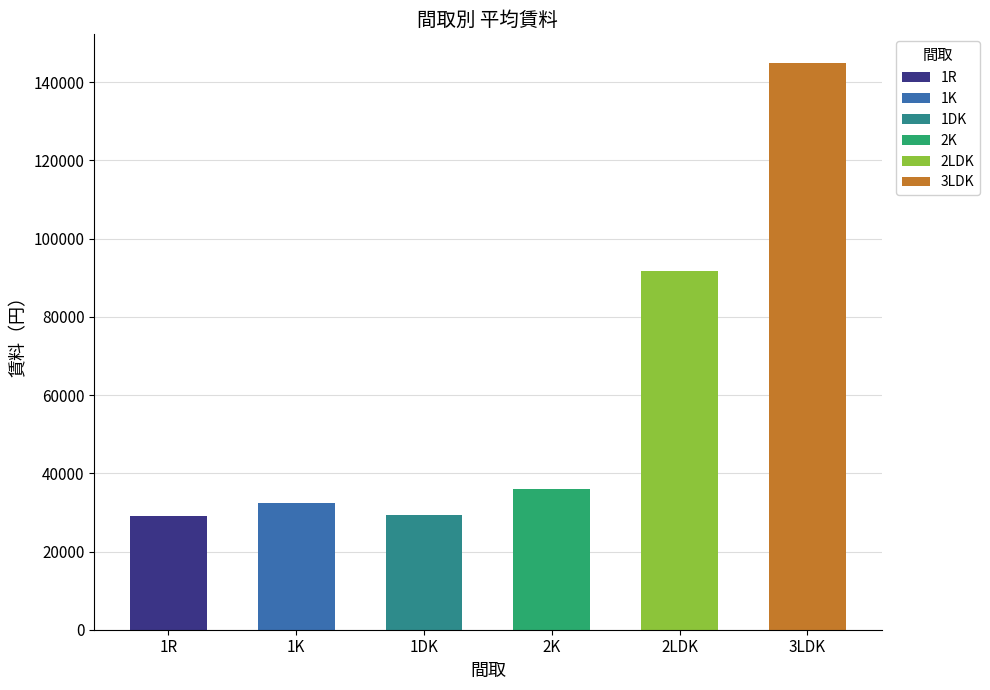

What is the label of the 5th bar from the right?

1K